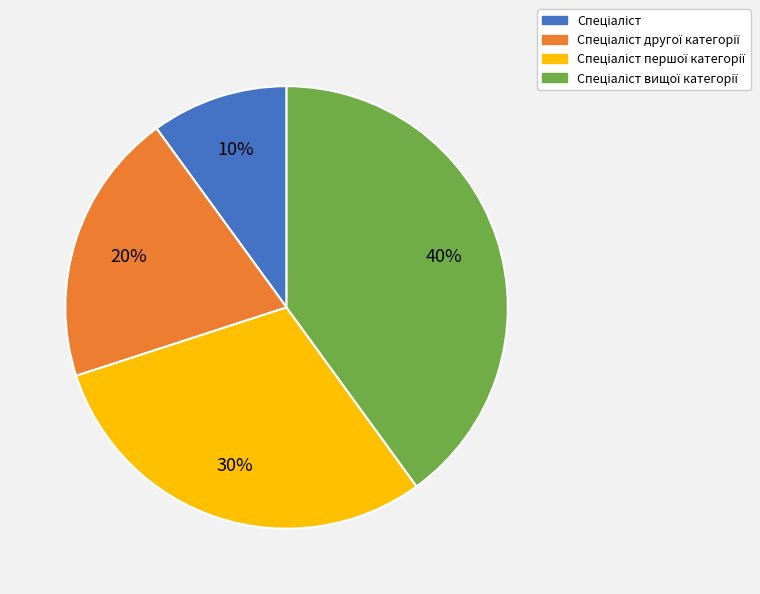

To the nearest percent, what is the difference between the largest and smallest slice percentages?

30%